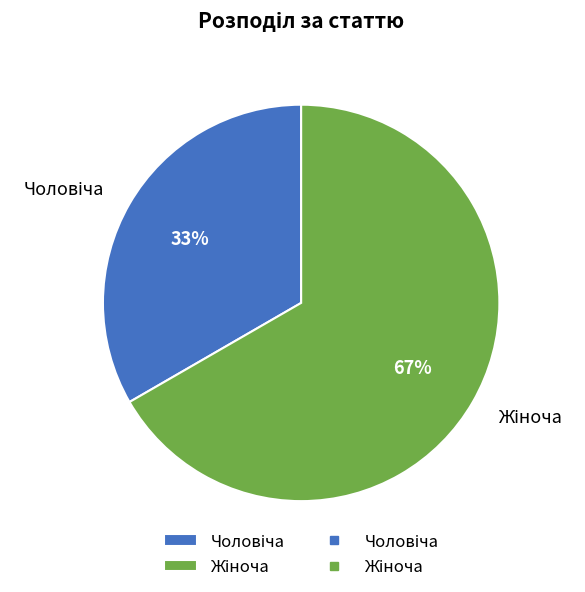

Does any single category account for the majority?

Yes